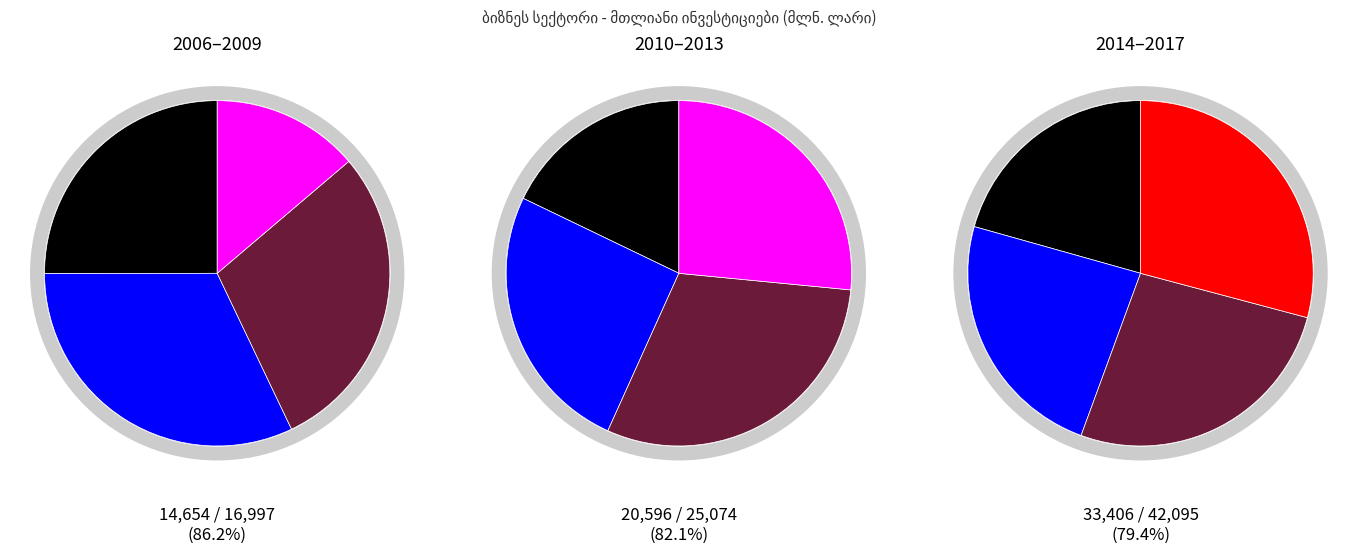

To the nearest percent, what is the difference between the largest and smallest slice percentages?

12%